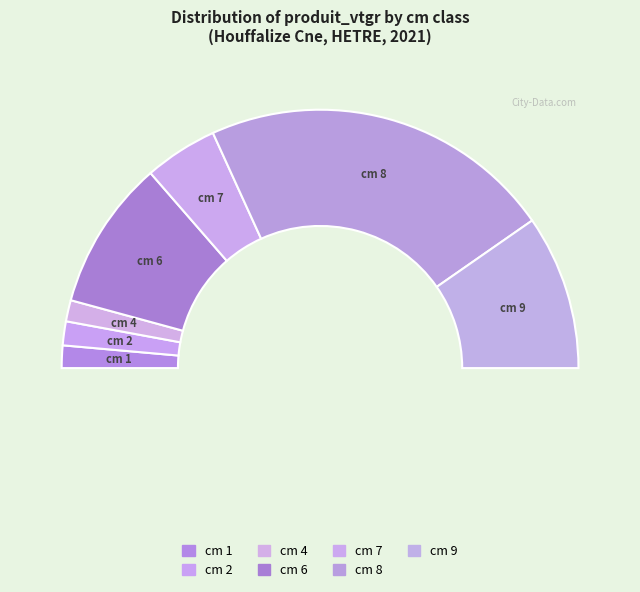

How many slices are in this pie chart?

7